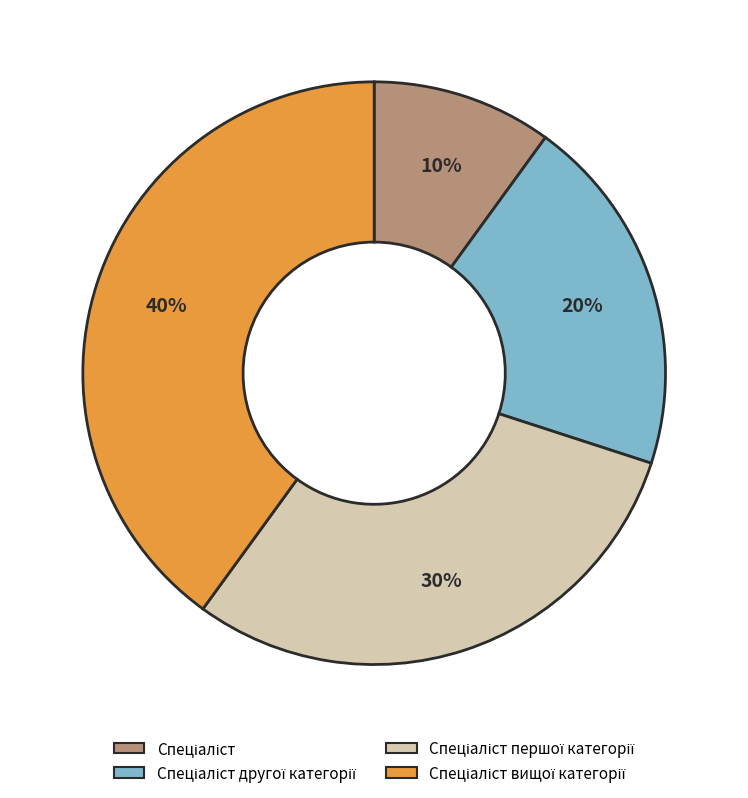

Is there a majority slice in this chart?

No